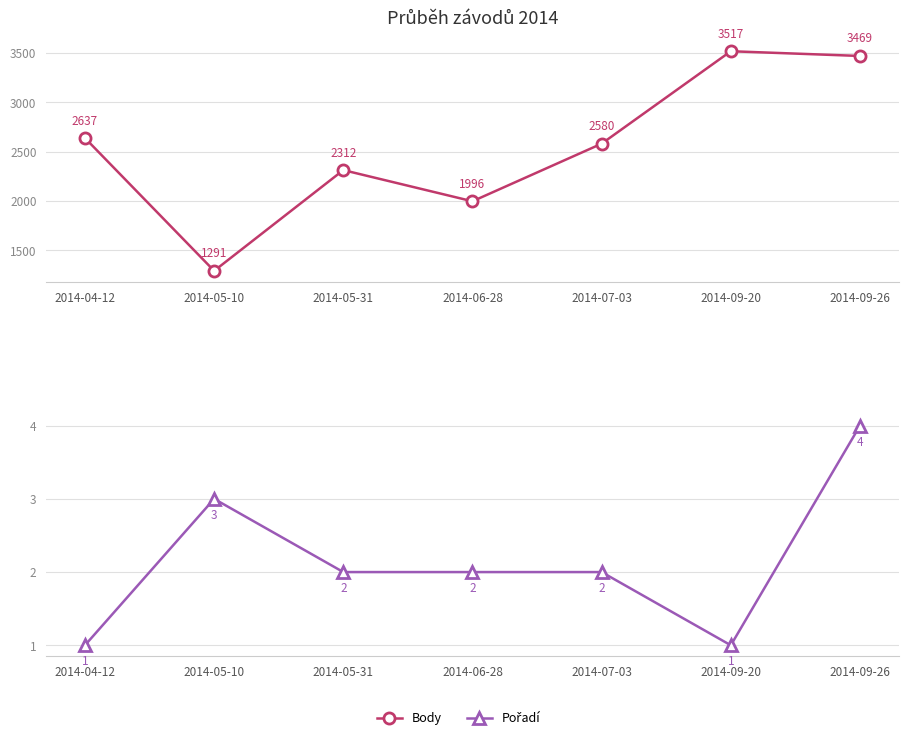

How many series are shown in this chart?

2